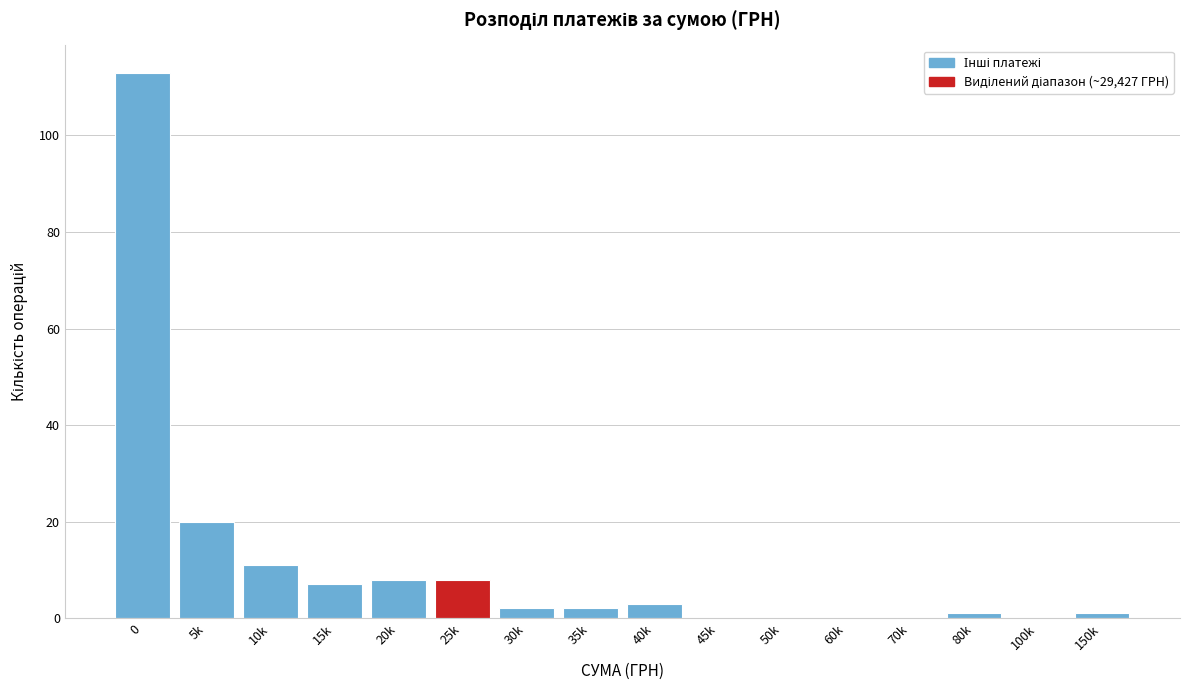

Reading left to right, transcribe all the data shown in this chart.

0=113	5k=20	10k=11	15k=7	20k=8	25k=8	30k=2	35k=2	40k=3	45k=0	50k=0	60k=0	70k=0	80k=1	100k=0	150k=1